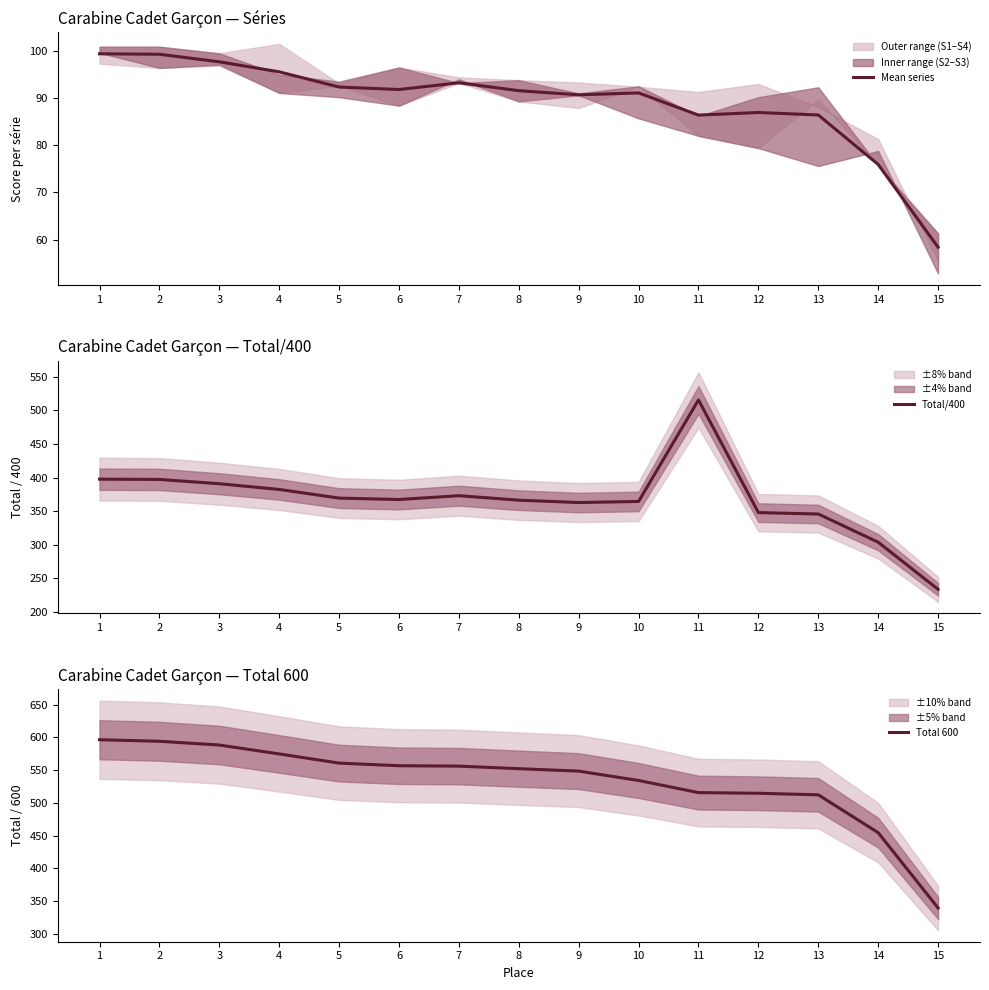

What is the sum of the Mean series values at 1 and 7?

192.7